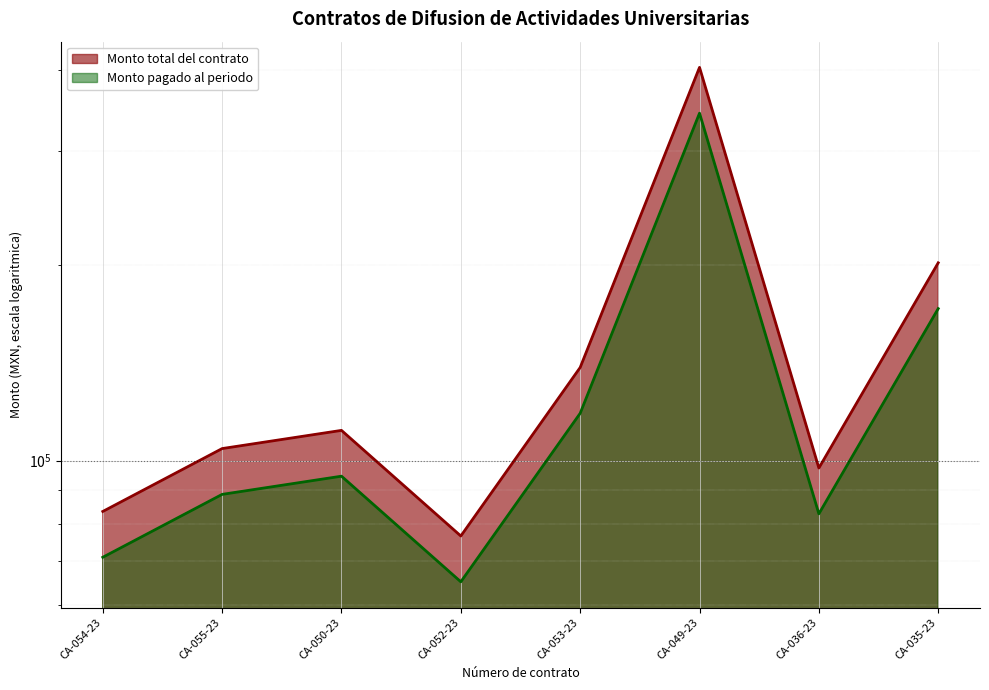

Reading left to right, what are all the values shown in this chart?

Monto total del contrato: CA-054-23=83520.0	CA-055-23=104400.0	CA-050-23=111360.0	CA-052-23=76560.0	CA-053-23=139200.0	CA-049-23=403680.0	CA-036-23=97440.0	CA-035-23=201799.9
Monto pagado al periodo: CA-054-23=70992.0	CA-055-23=88740.0	CA-050-23=94656.0	CA-052-23=65076.0	CA-053-23=118320.0	CA-049-23=343128.0	CA-036-23=82824.0	CA-035-23=171529.9